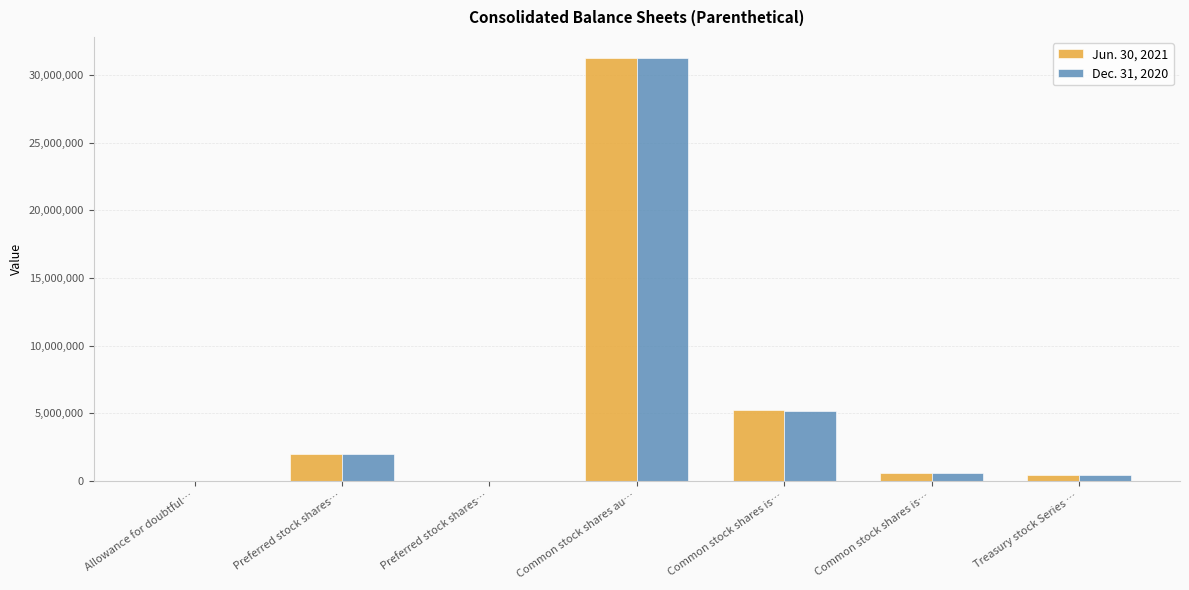

Rank the series at Allowance for doubtful… from lowest to highest value.

Jun. 30, 2021, Dec. 31, 2020